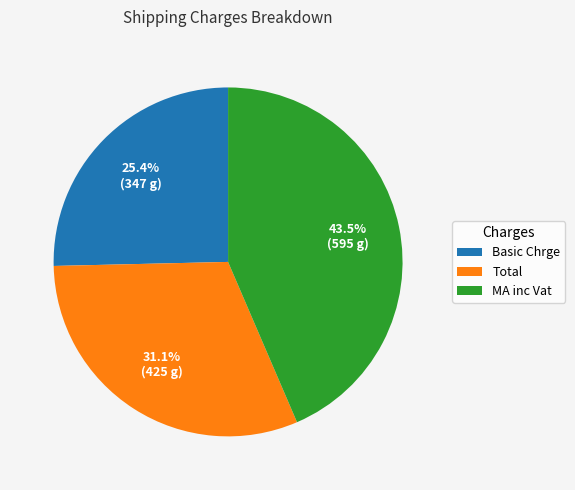

Is Basic Chrge the majority of the pie?

No